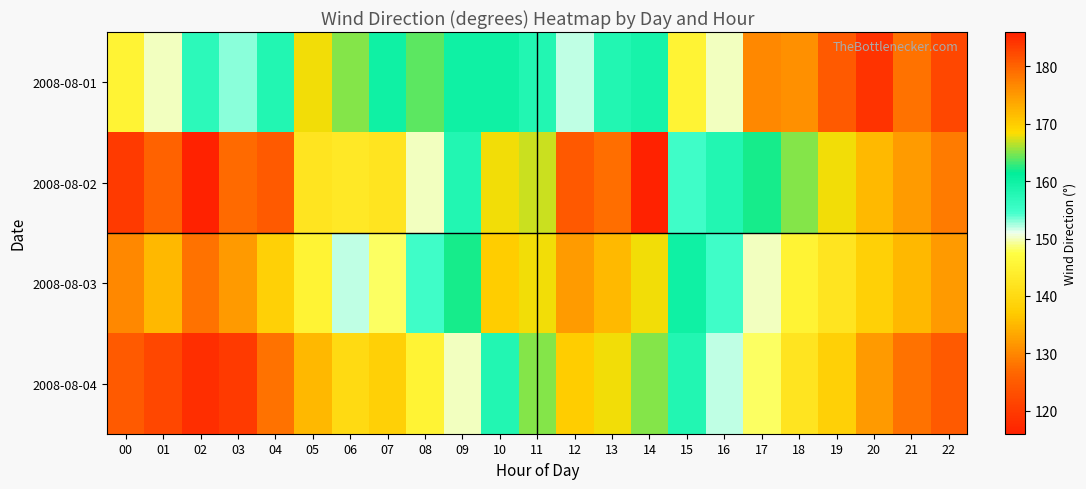

What is the maximum value shown in the chart?

186